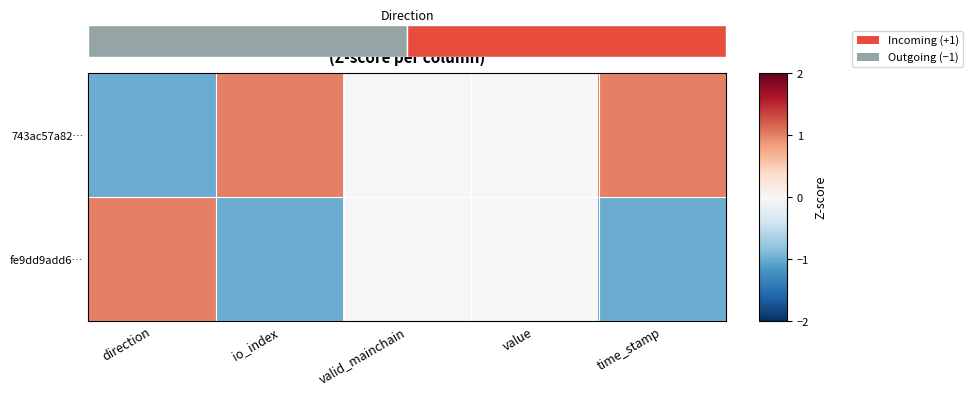

Which series has the widest spread of values?

743ac57a82…